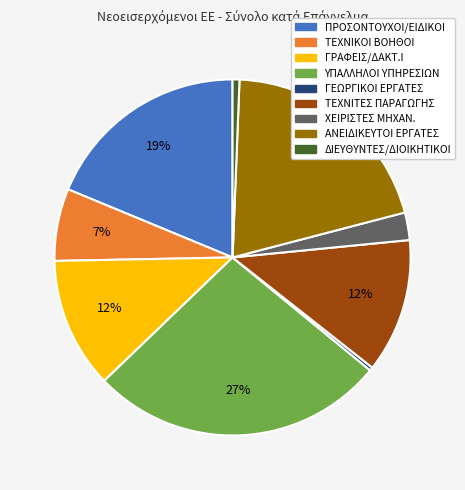

What is the largest slice in the pie chart?

ΥΠΑΛΛΗΛΟΙ ΥΠΗΡΕΣΙΩΝ